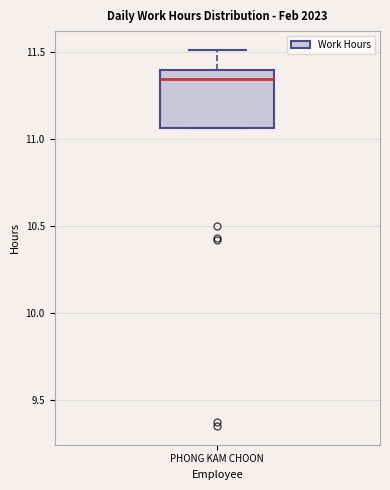

Read this box plot against the y-axis: the position of the median line, the range covered by the box, and the ends of both whiskers. The values are not printed on the chart, so give them approximately, as read against the axis.

median 11.35, box 11.05 to 11.40, whiskers 11.05 to 11.50